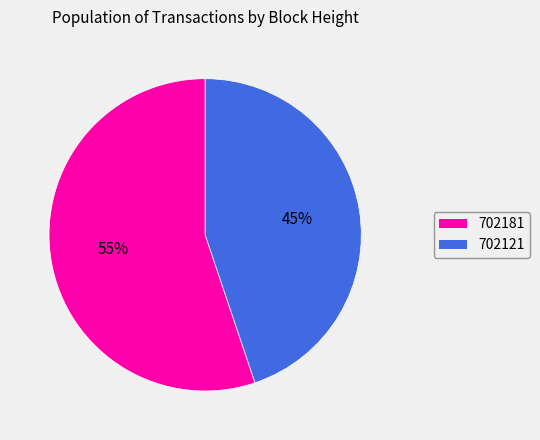

Between 702121 and 702181, which is larger?

702181